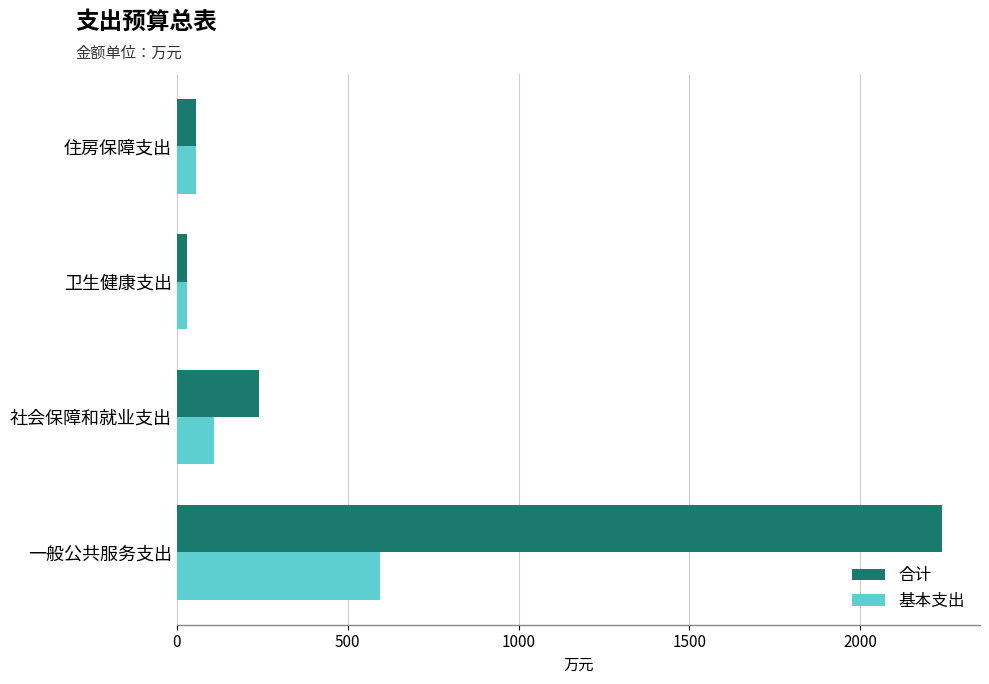

What is the difference between the second highest and minimum values in the 合计 series?

212.4